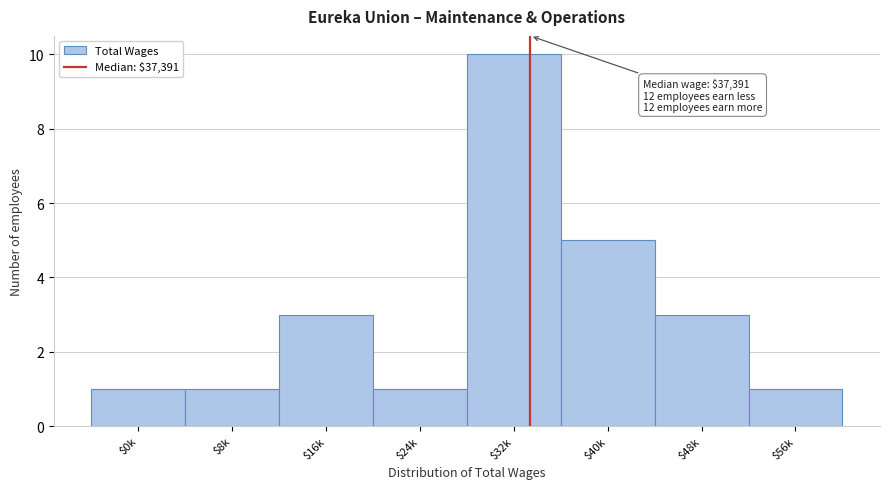

Reading right to left, extract all data points from this chart.

1	3	5	10	1	3	1	1